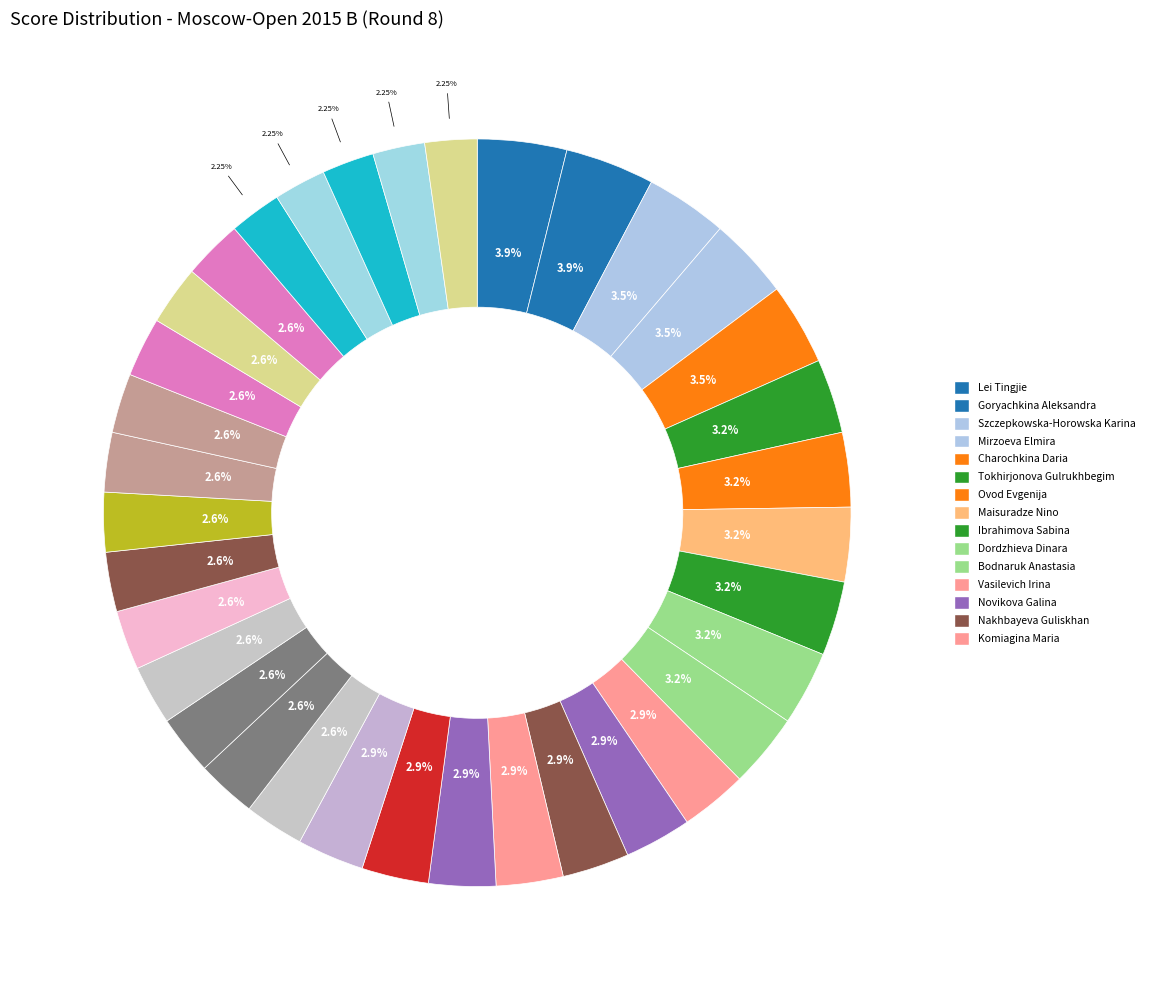

Count the number of slices in the pie.

35